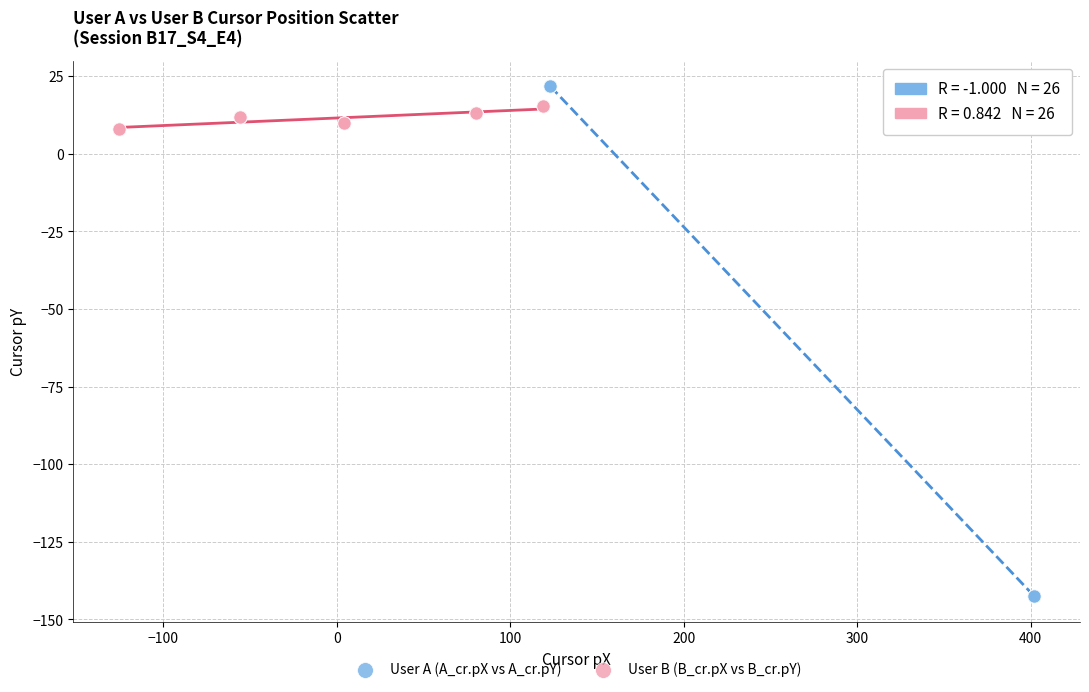

Which series has the widest spread of Y values?

User A (A_cr.pX vs A_cr.pY)